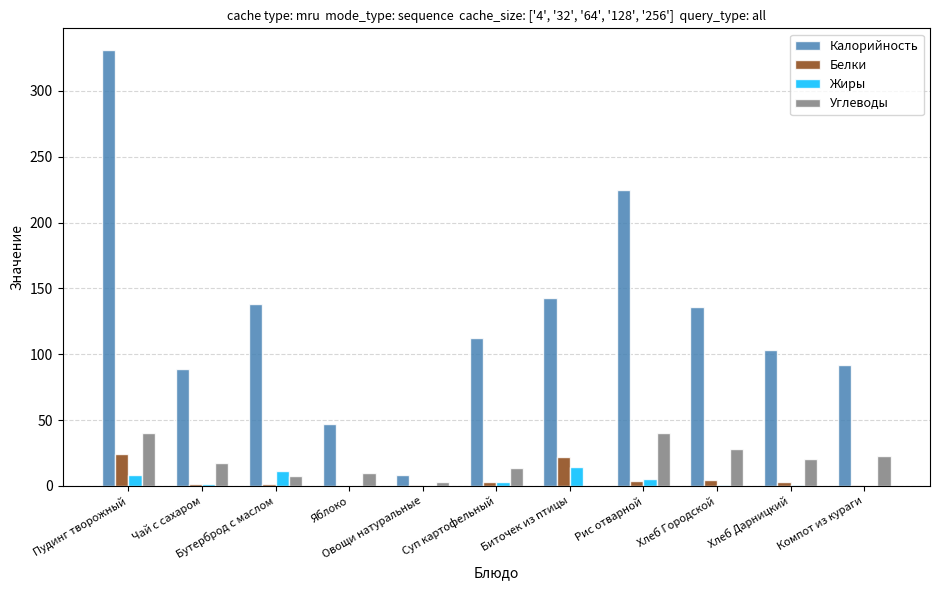

Are the bars horizontal?

No